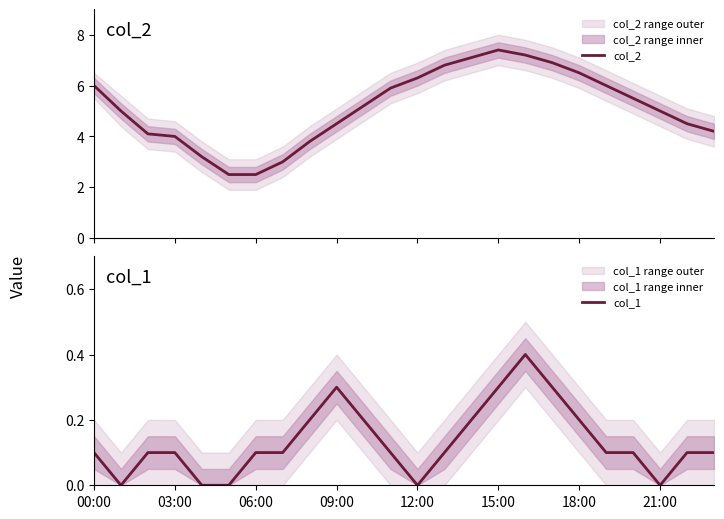

What is the average value of the col_2 series?

5.1